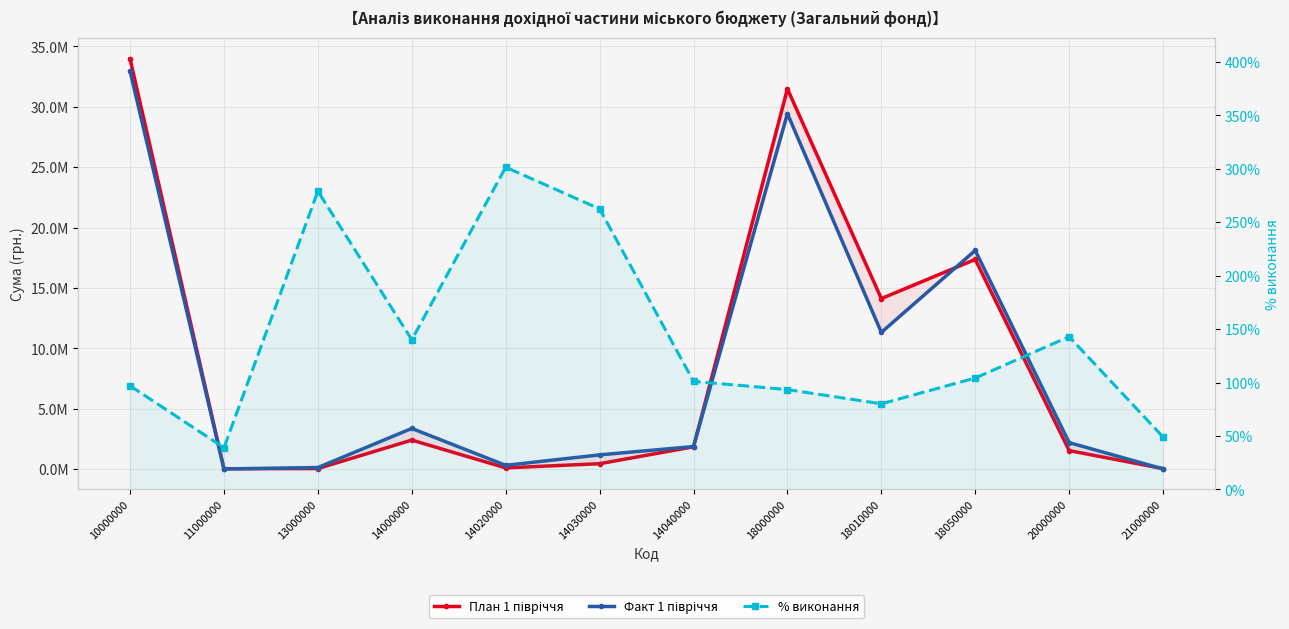

True or false: План 1 півріччя and % виконання cross at least once.

False